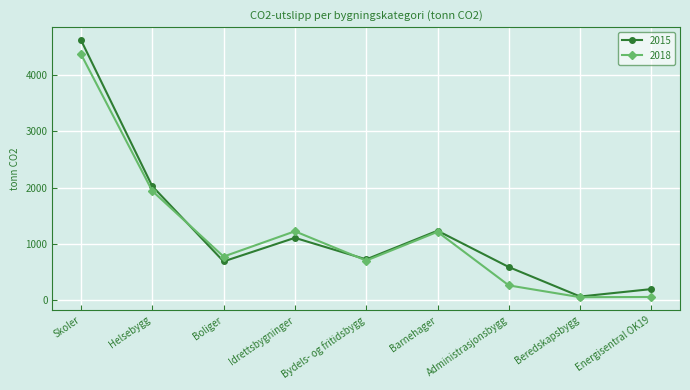

True or false: 2015 has a value of 193 at Bydels- og fritidsbygg.

False